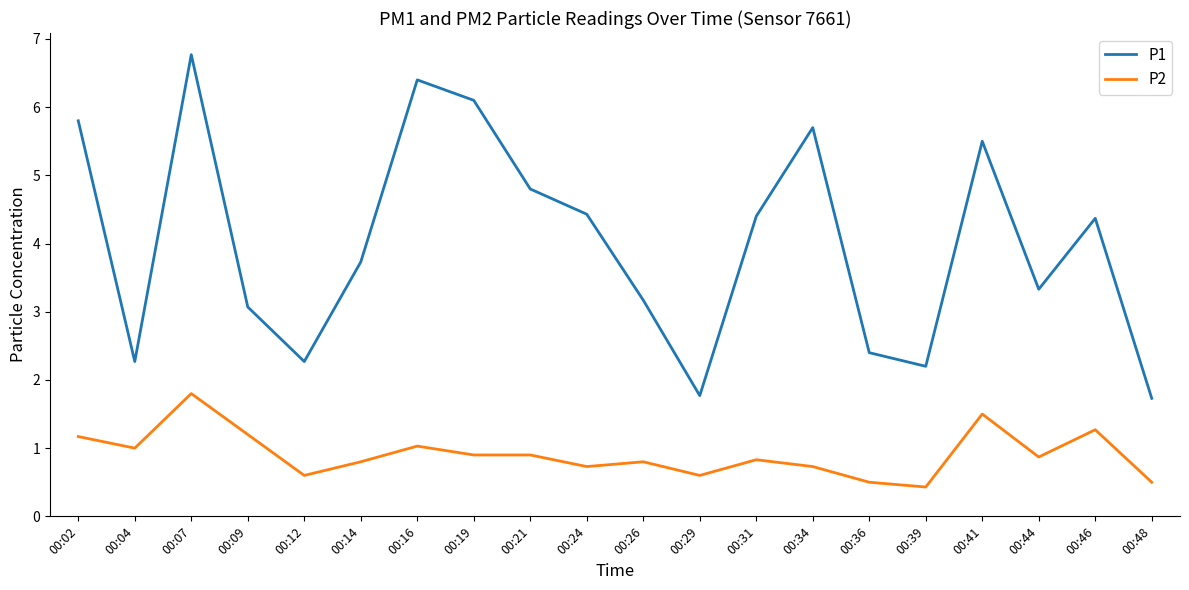

What is the total value across all series at 00:29?

2.4